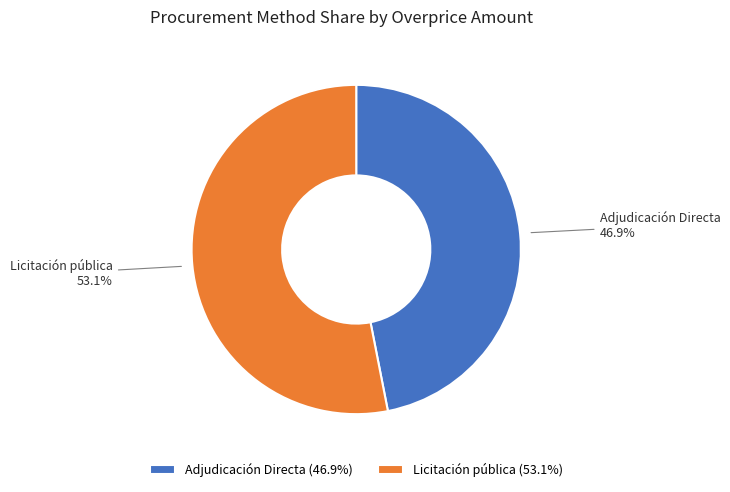

Rank the categories by value from lowest to highest.

Adjudicación Directa, Licitación pública